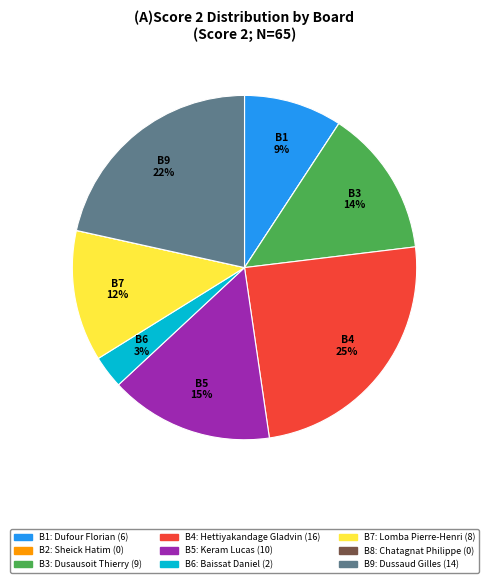

Is there any slice that represents more than half of the pie?

No